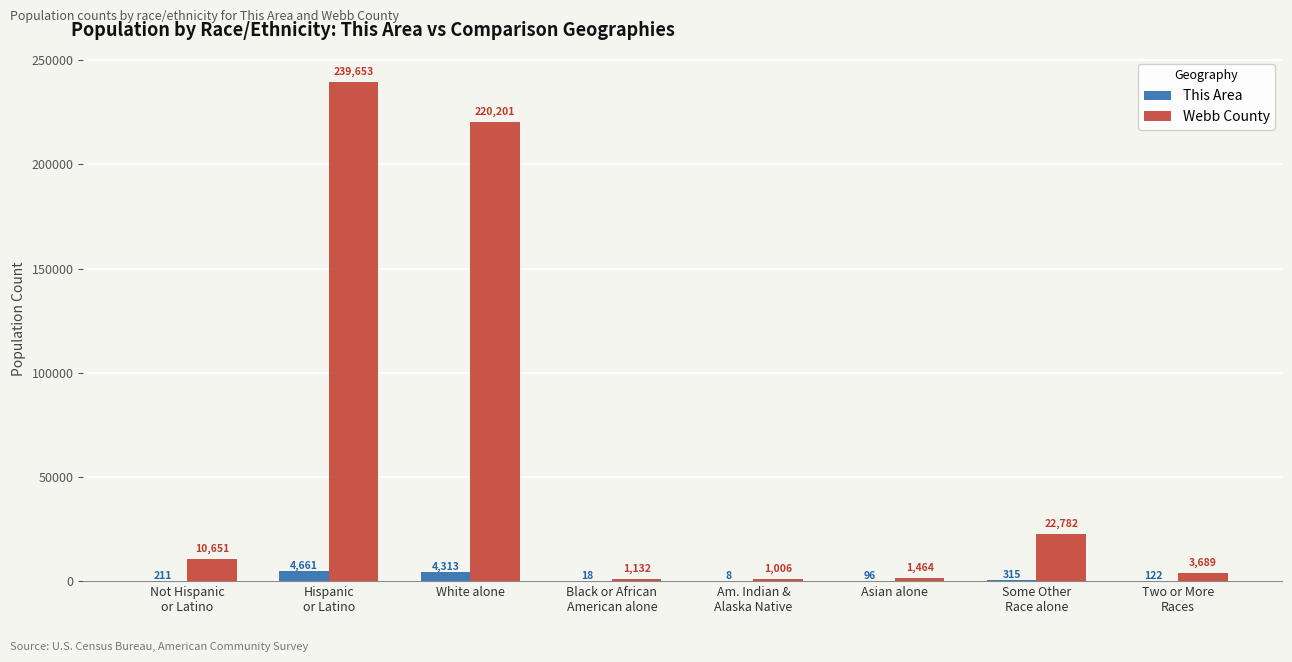

How many groups of bars are there?

8